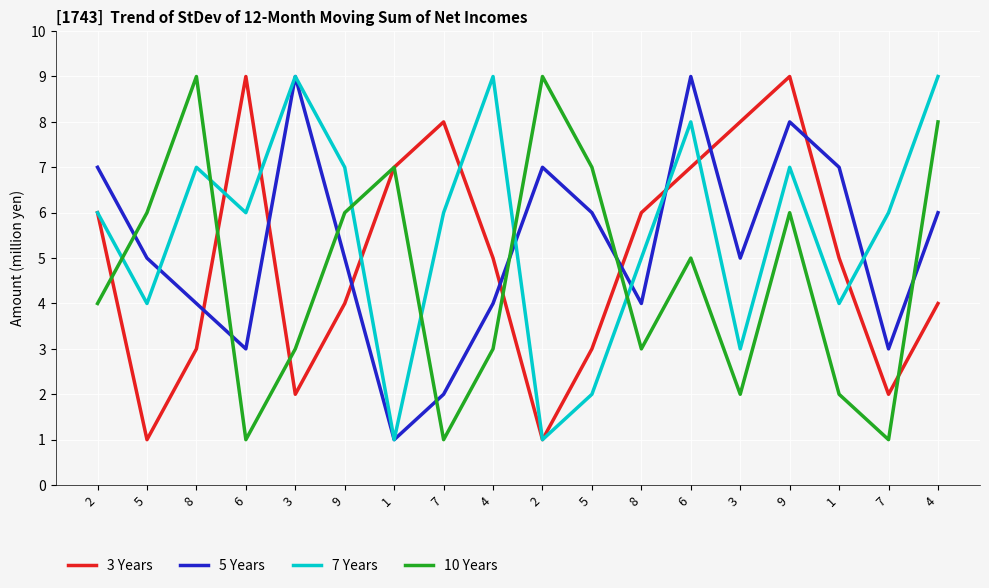

At which category does the chart reach its minimum across all series?

5